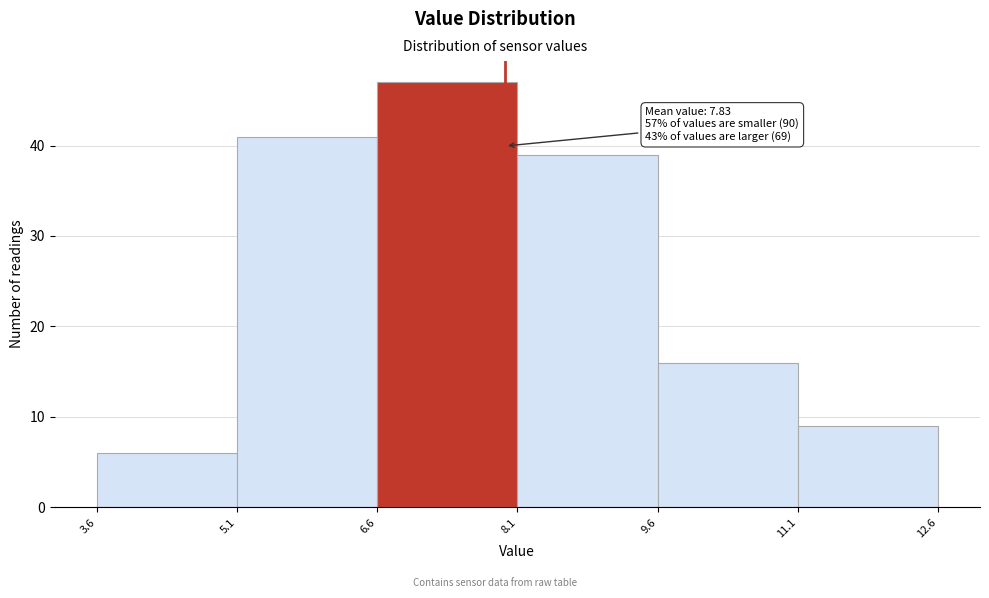

Which range on the x-axis has the tallest bar?

6.6 to 8.1